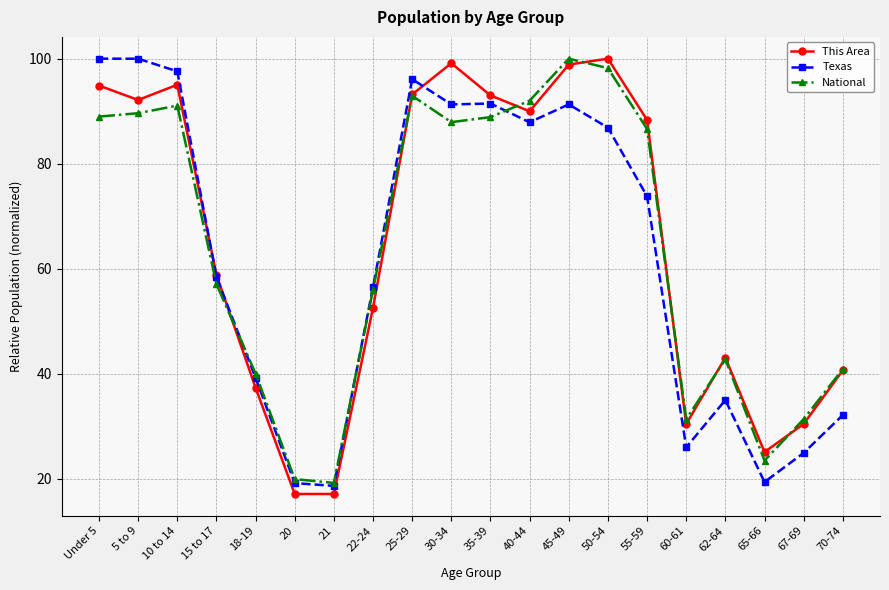

What value does the This Area series have at 50-54?

100.0